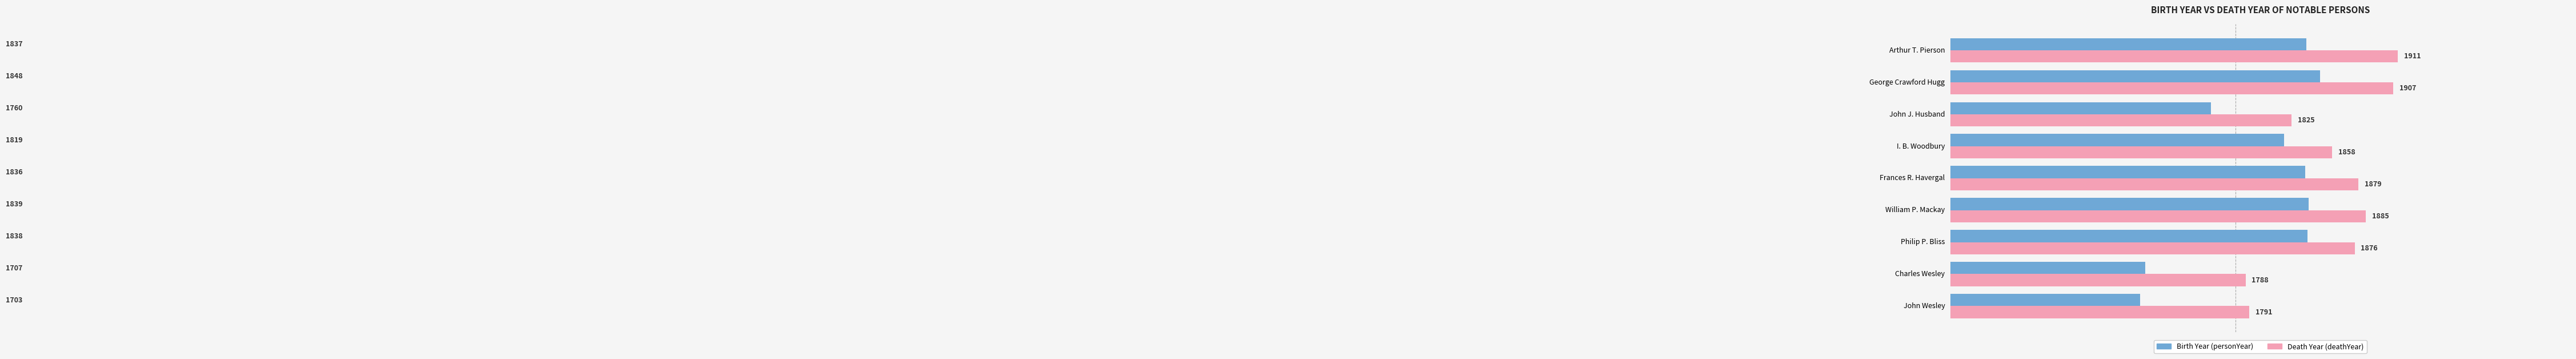

What is the spread (max minus min) of values at Frances R. Havergal?

43